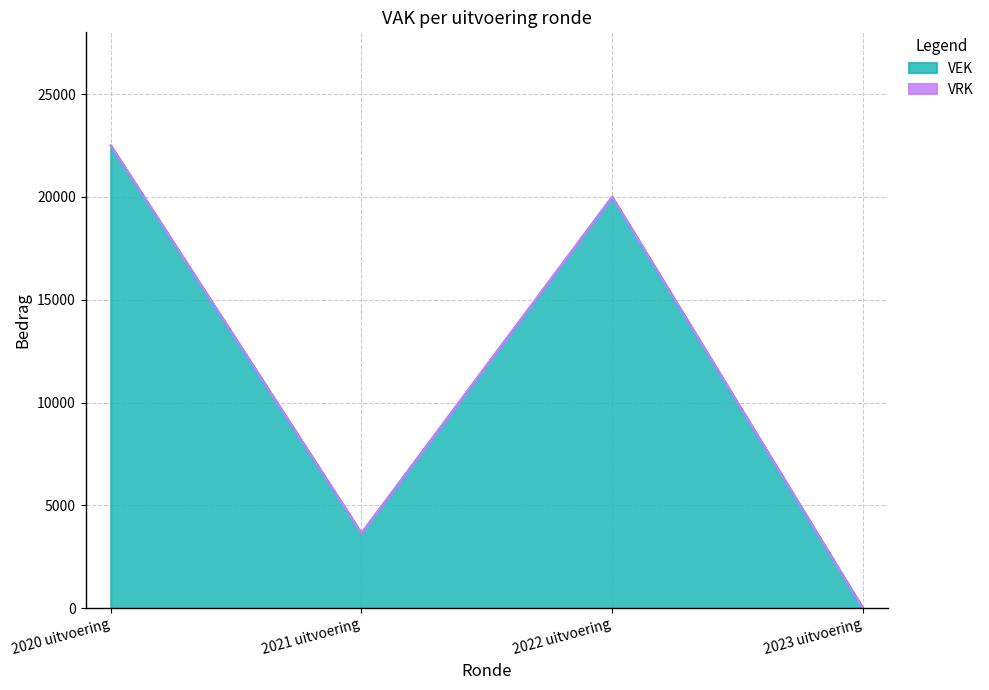

What is the difference between the maximum and minimum values?

22500